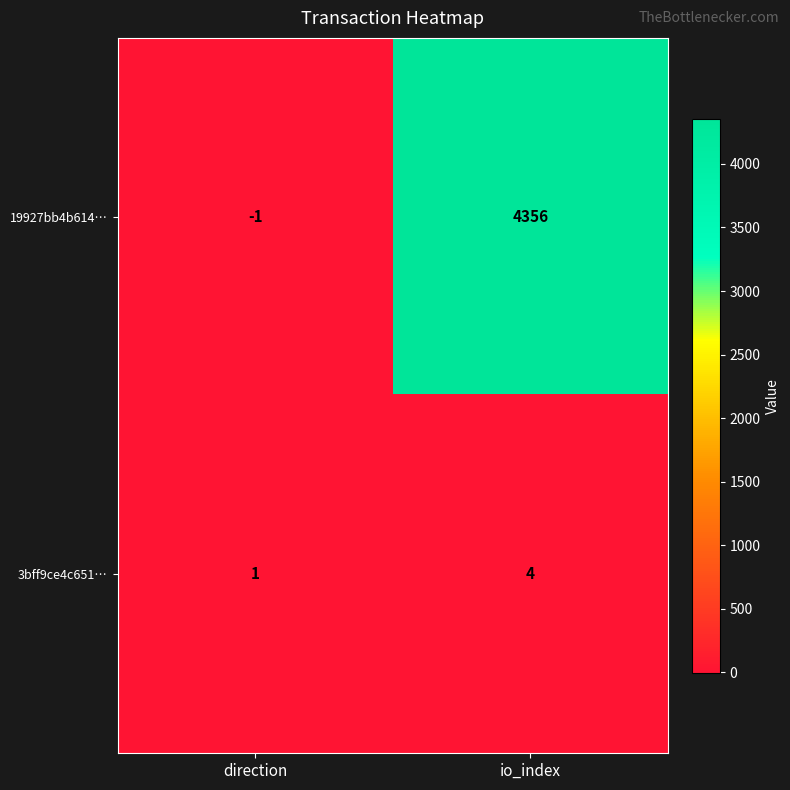

At which label is 3bff9ce4c651… closest to 2?

direction